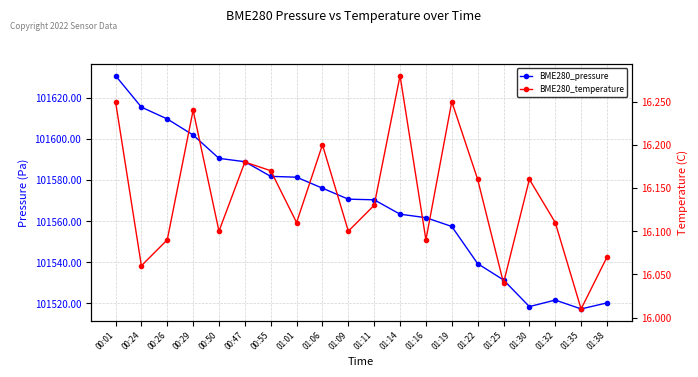

Which series has the largest total across all categories?

BME280_pressure